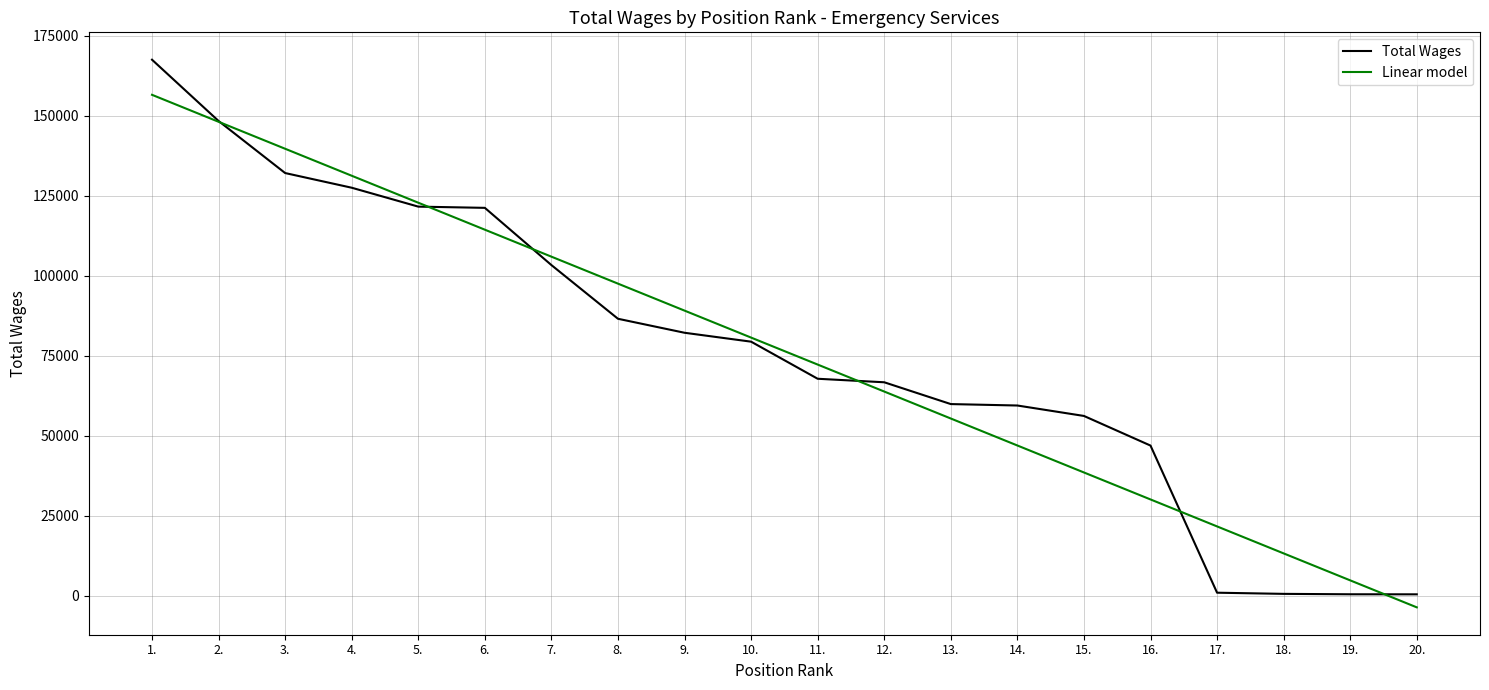

Between 3. and 20., which series saw the biggest shift?

Linear model